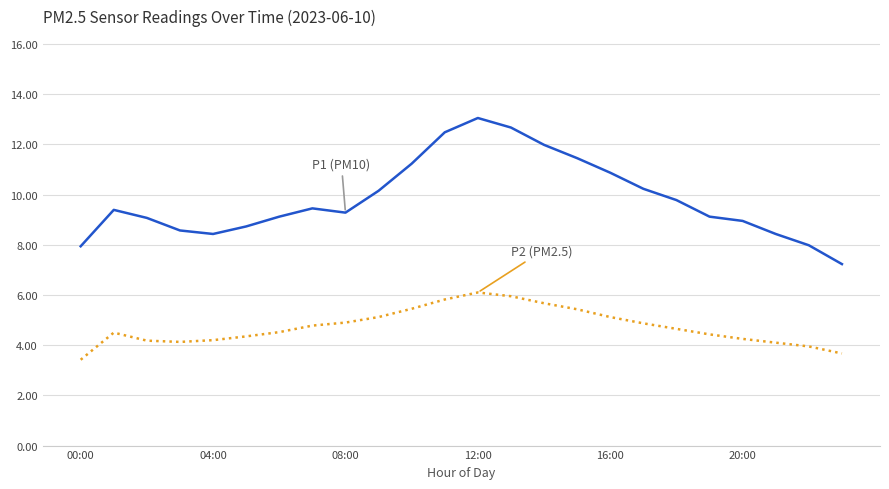

Does the chart display data point markers on the line(s)?

No